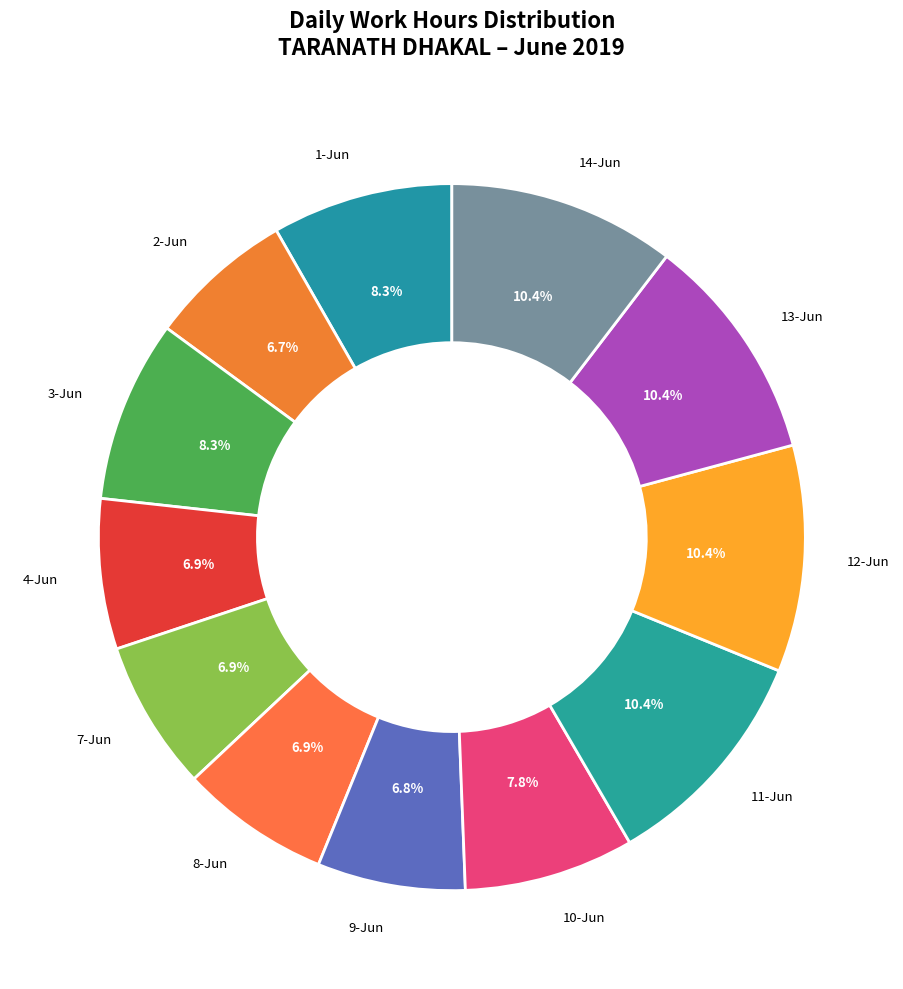

Count the number of slices in the pie.

12